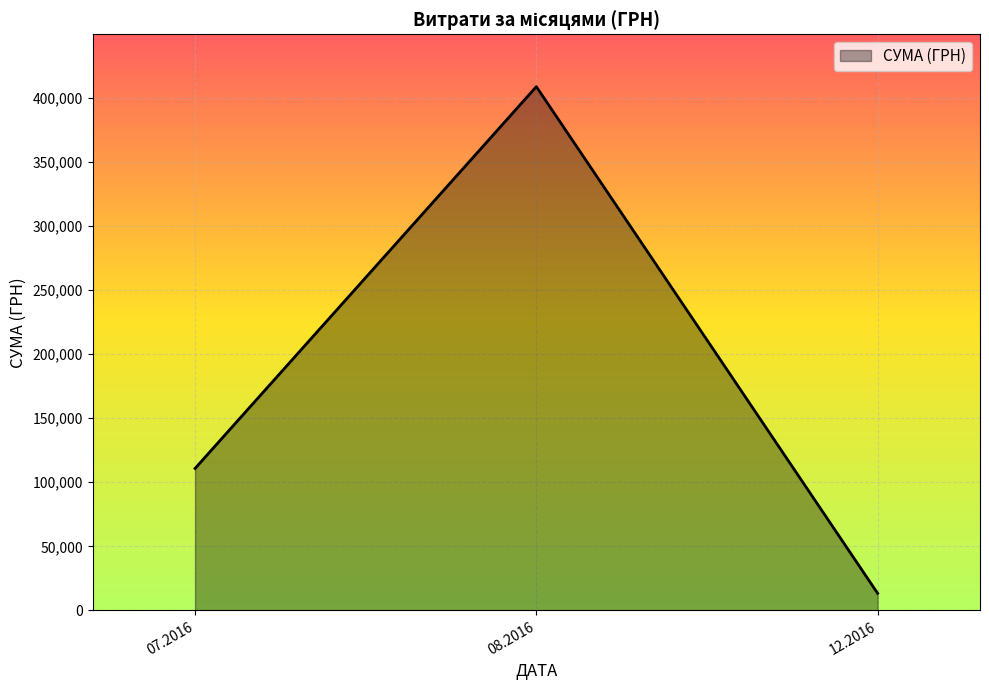

What is the difference between the values at 07.2016 and 08.2016?

297869.2